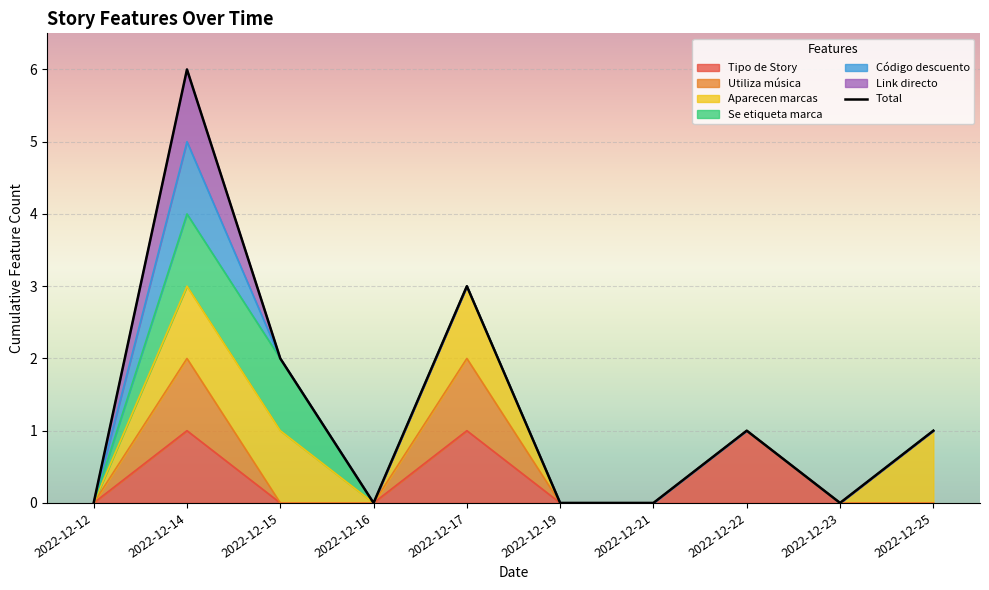

Where does the data first go above 1?

2022-12-14